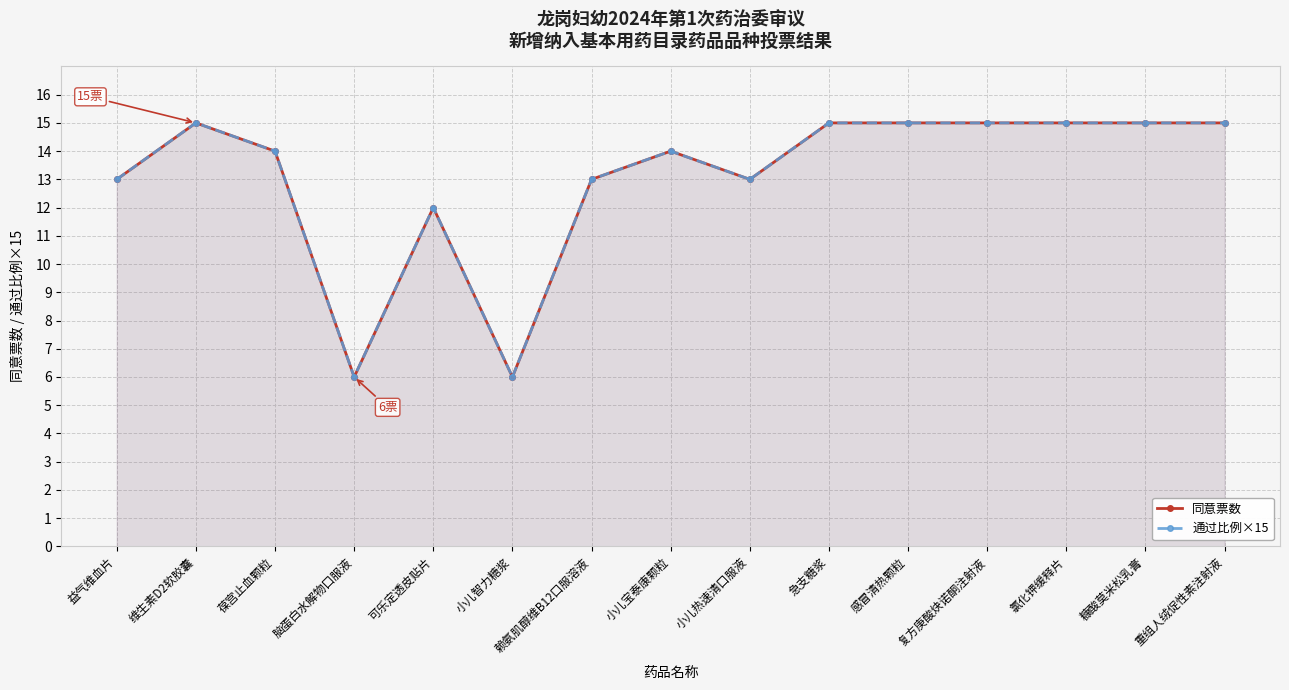

Rank the series by their average value, from highest to lowest.

通过比例×15, 同意票数